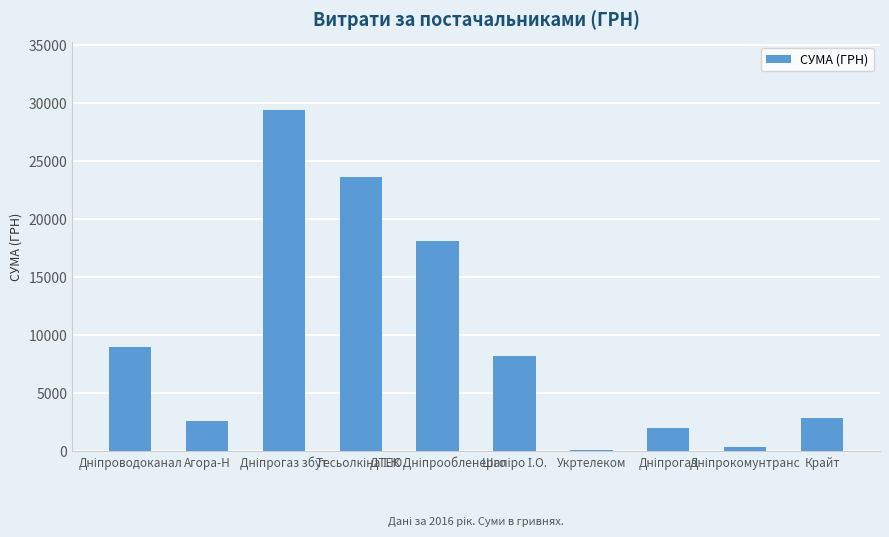

What is the average value?

9620.3